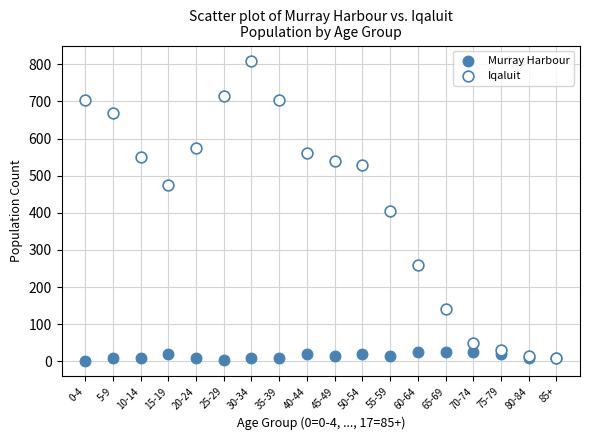

Which series reaches the maximum Y coordinate?

Iqaluit